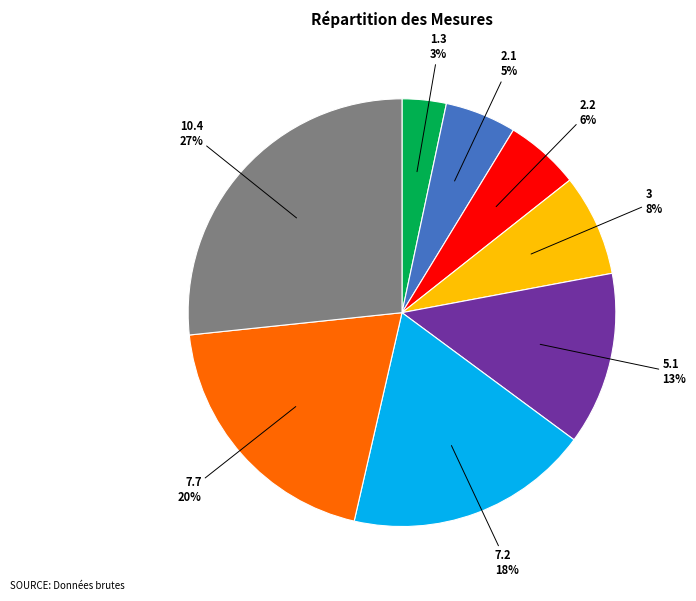

To the nearest percent, what is the average slice percentage?

12%